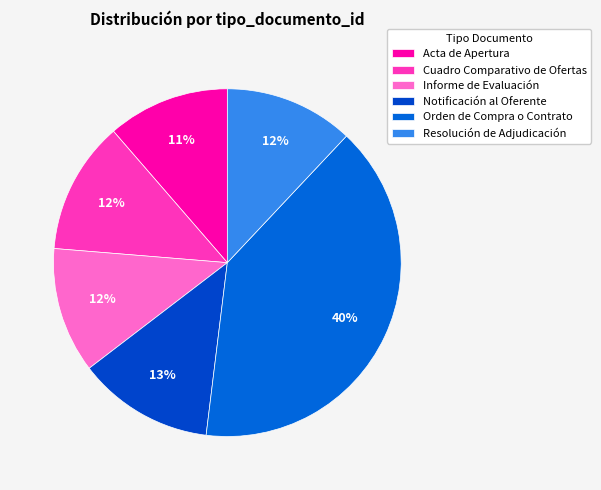

Count the number of slices in the pie.

6